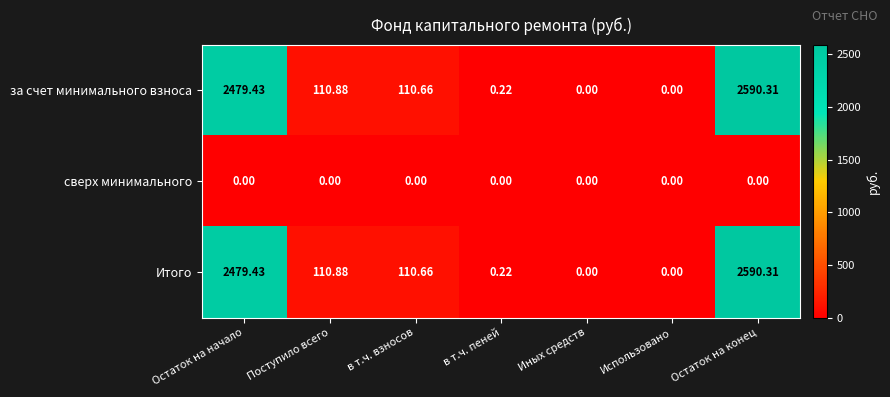

At which label does за счет минимального взноса first exceed 110?

Остаток на начало